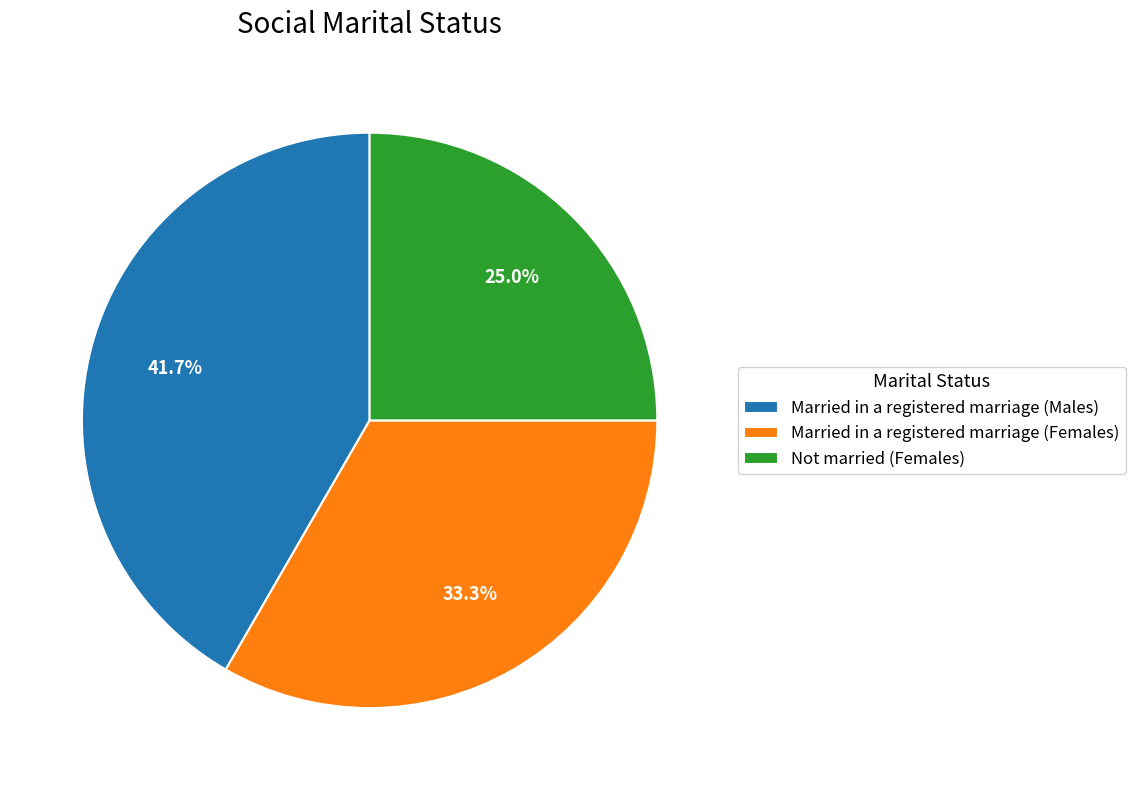

Combined, what portion of the pie is Married in a registered marriage (Females) and Married in a registered marriage (Males)?

75.0%